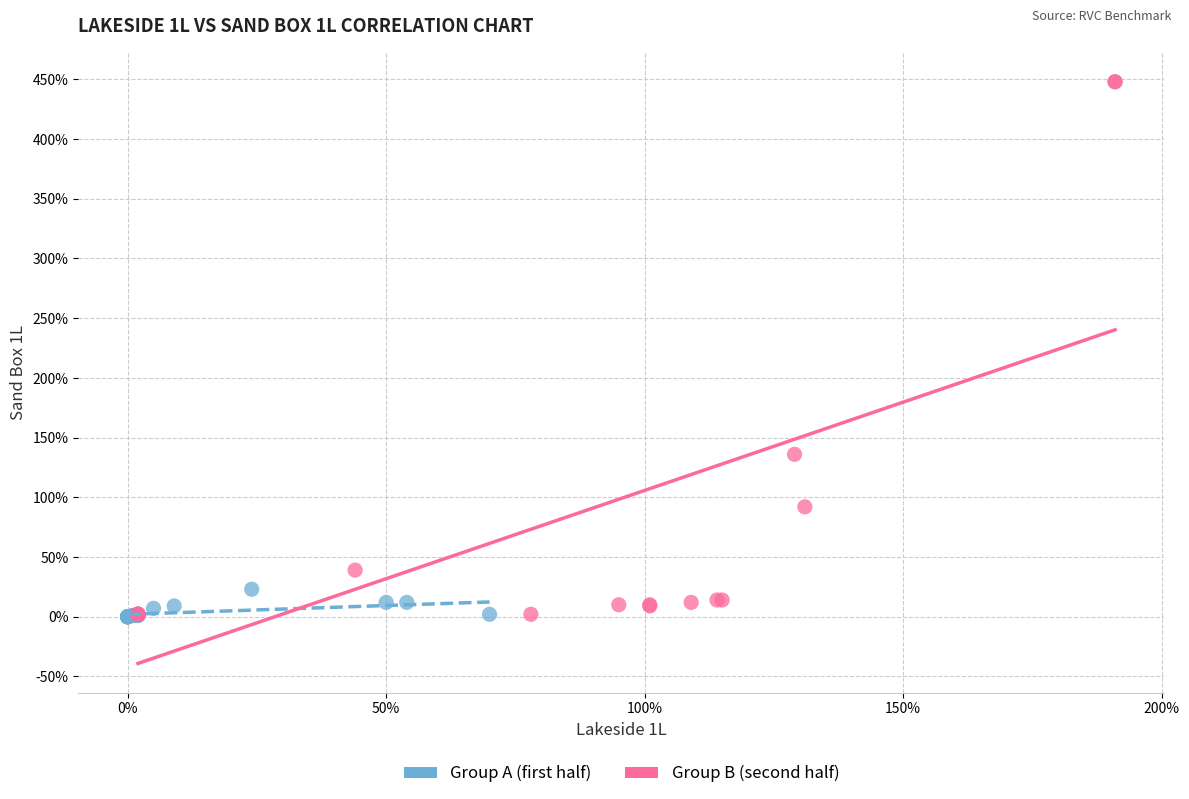

Which series contains the highest Y value?

Group B (second half)